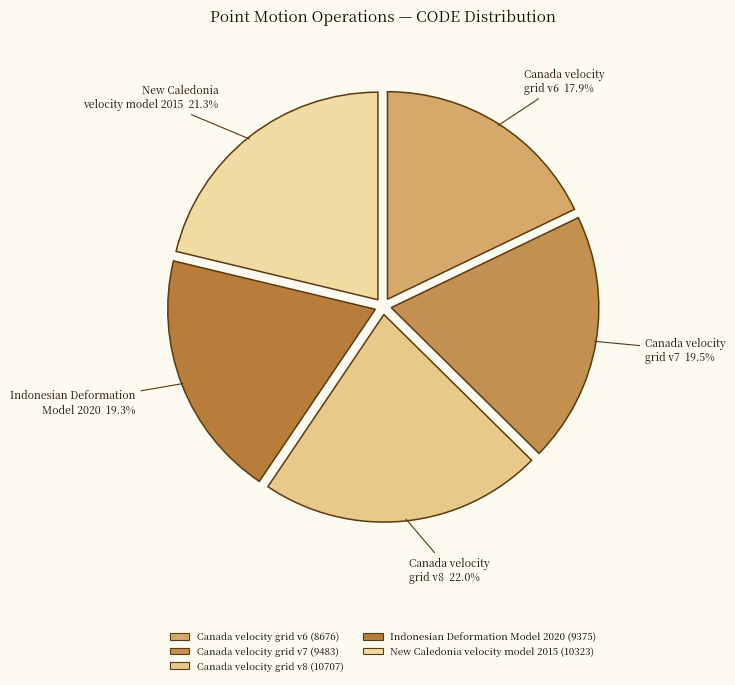

Between Indonesian Deformation Model 2020 and Canada velocity grid v8, which is larger?

Canada velocity grid v8